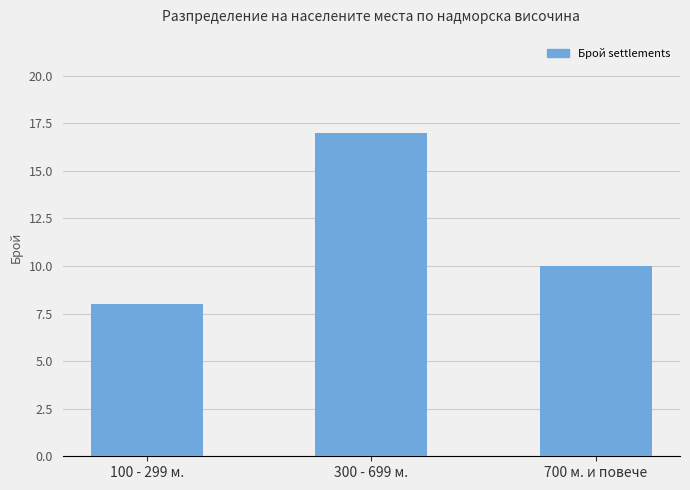

Where is the data nearest to the value 12?

700 м. и повече